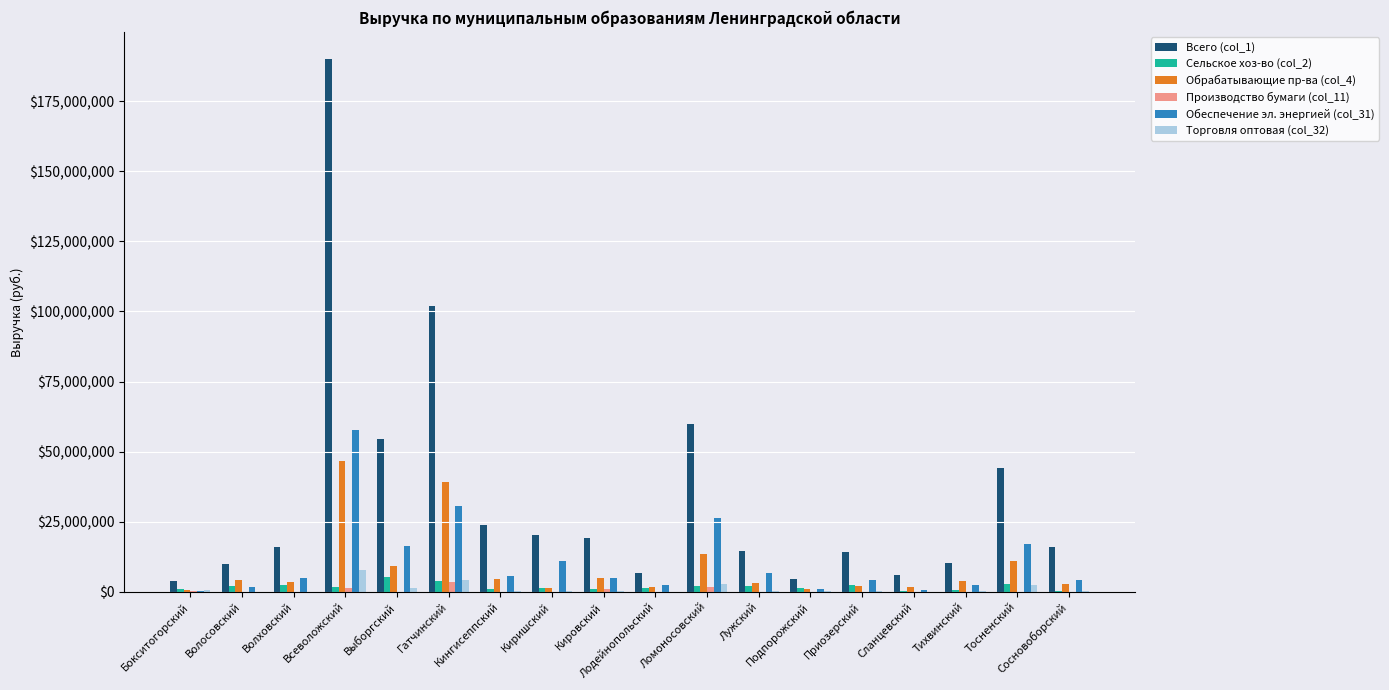

The Всего (col_1) series shows 6066973.0 at Сланцевский. True or false?

True